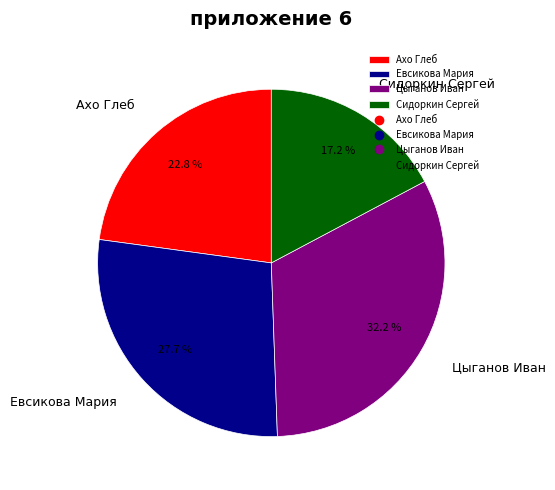

Which slice is the largest?

Цыганов Иван